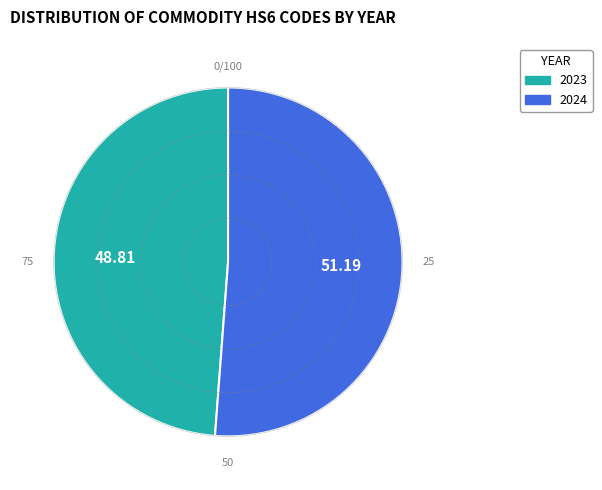

Is the sum of 2024 and 2023 greater than half?

Yes